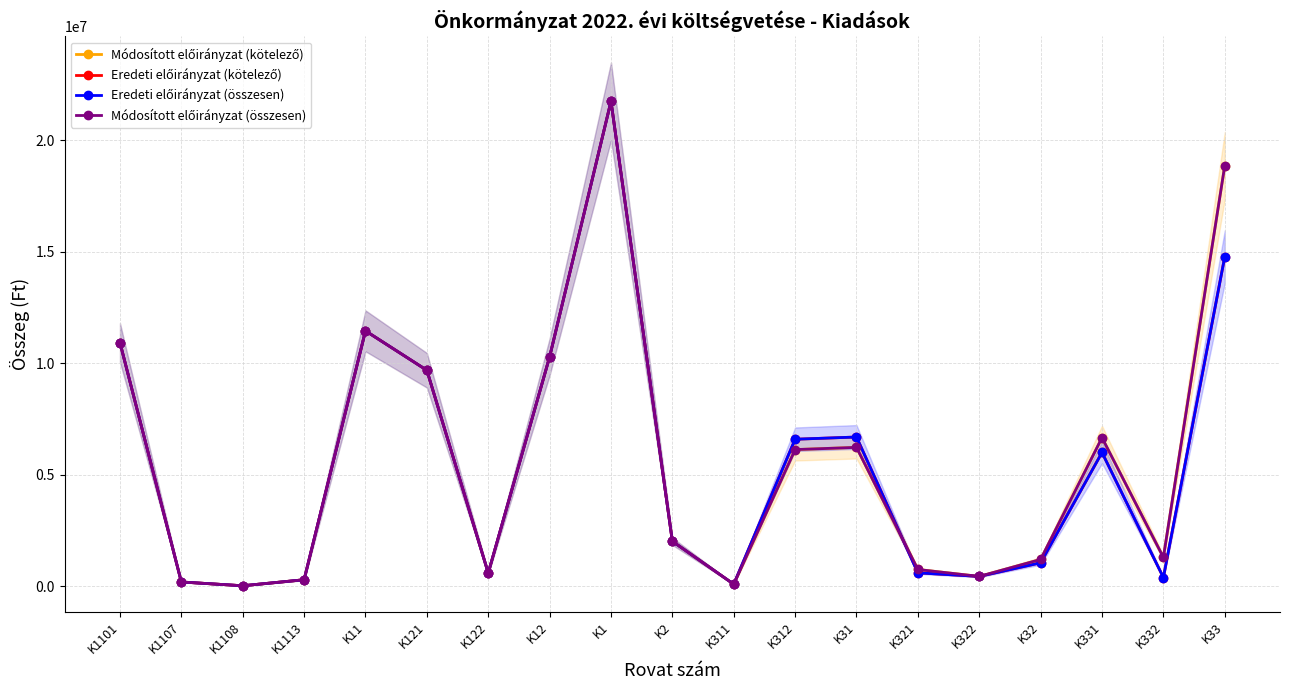

Reading right to left, what are all the values shown in this chart?

Módosított előirányzat (kötelező): K33=18867669	K332=1302417	K331=6670781	K32=1210000	K322=450000	K321=760000	K31=6235923	K312=6135923	K311=100000	K2=2024146	K1=21752800	K12=10292800	K122=600000	K121=9692800	K11=11460000	K1113=300000	K1108=30000	K1107=200000	K1101=10930000
Eredeti előirányzat (kötelező): K33=14783272	K332=400000	K331=6006000	K32=1060000	K322=450000	K321=610000	K31=6700000	K312=6600000	K311=100000	K2=2024146	K1=21752800	K12=10292800	K122=600000	K121=9692800	K11=11460000	K1113=300000	K1108=30000	K1107=200000	K1101=10930000
Eredeti előirányzat (összesen): K33=14783272	K332=400000	K331=6006000	K32=1060000	K322=450000	K321=610000	K31=6700000	K312=6600000	K311=100000	K2=2024146	K1=21752800	K12=10292800	K122=600000	K121=9692800	K11=11460000	K1113=300000	K1108=30000	K1107=200000	K1101=10930000
Módosított előirányzat (összesen): K33=18867669	K332=1302417	K331=6670781	K32=1210000	K322=450000	K321=760000	K31=6235923	K312=6135923	K311=100000	K2=2024146	K1=21752800	K12=10292800	K122=600000	K121=9692800	K11=11460000	K1113=300000	K1108=30000	K1107=200000	K1101=10930000